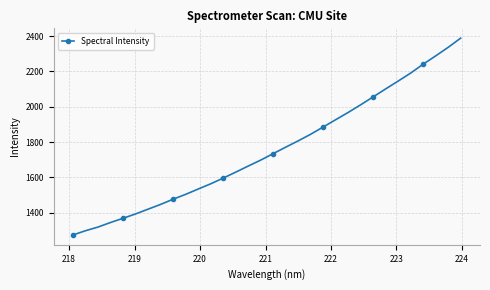

What is the average value?

1757.4